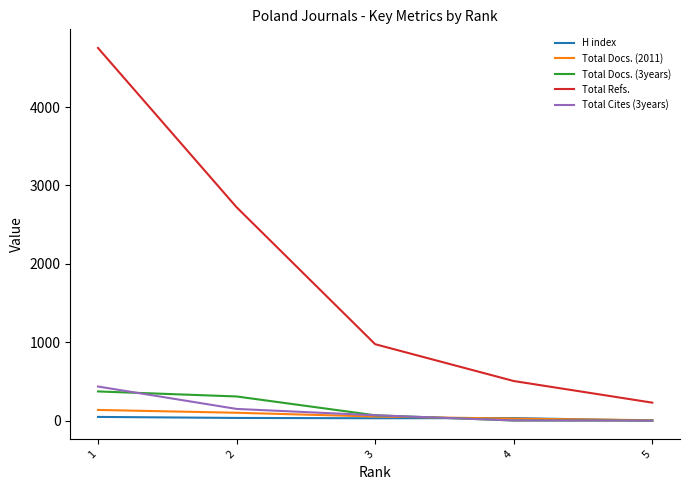

What is the greatest value displayed?

4755